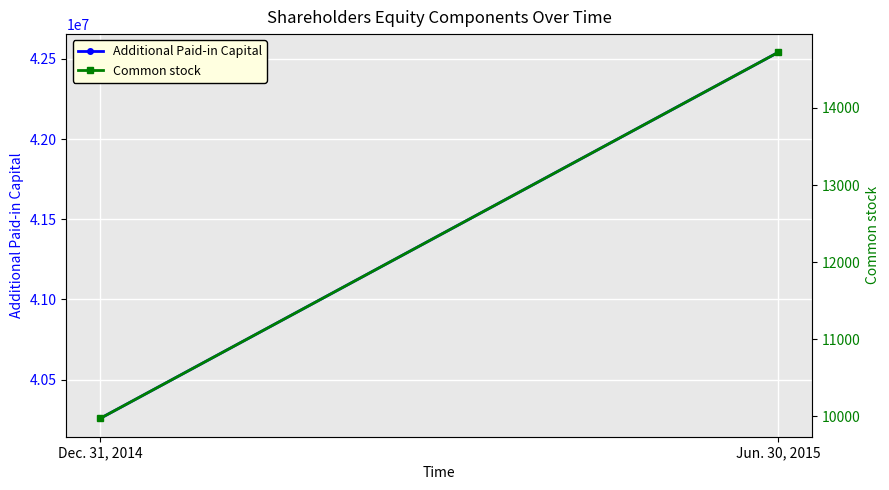

Which series changed the most between Dec. 31, 2014 and Jun. 30, 2015?

Additional Paid-in Capital